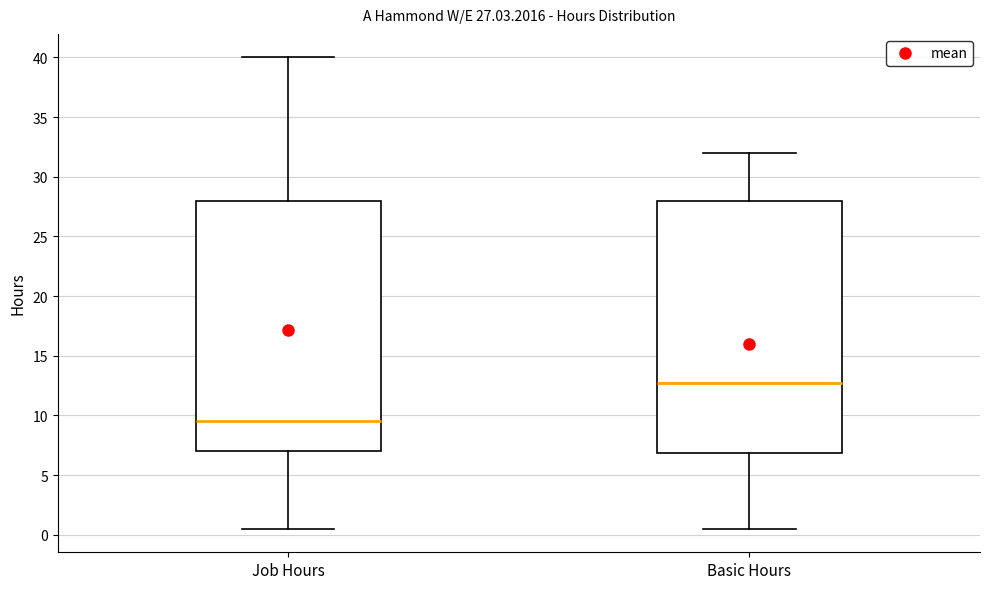

Which box's median line is the lowest?

Job Hours